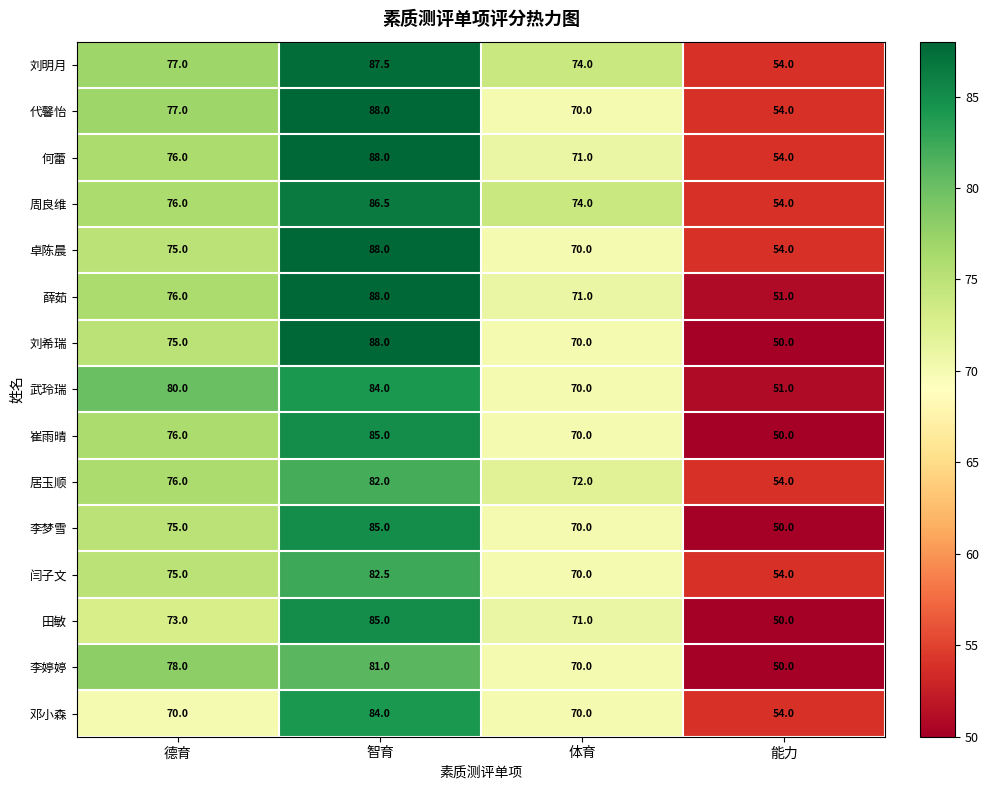

Rank the categories by 崔雨晴 value from highest to lowest.

智育, 德育, 体育, 能力